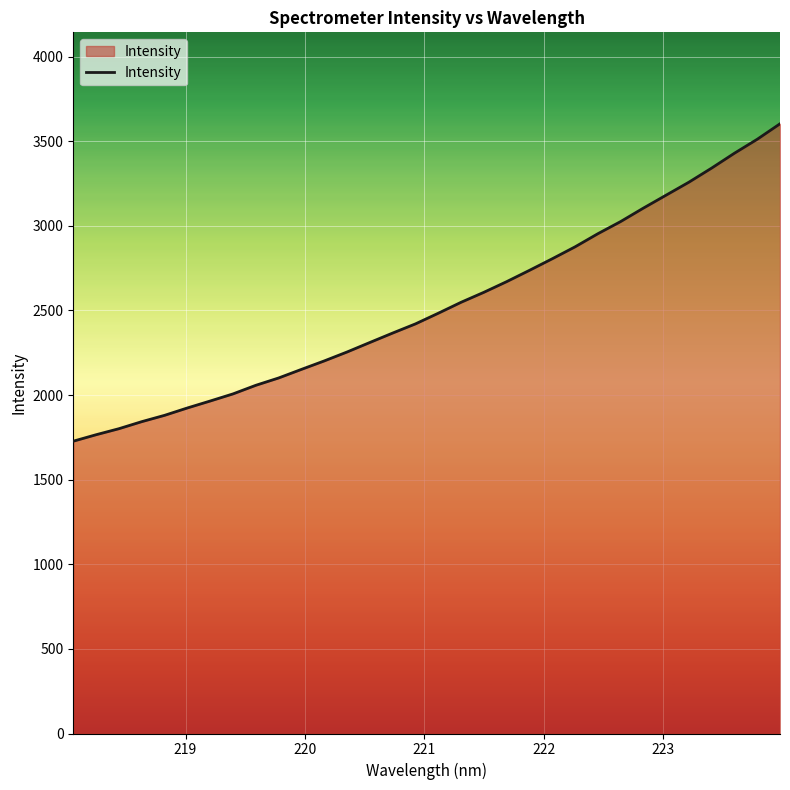

How many lines are shown in the chart?

1